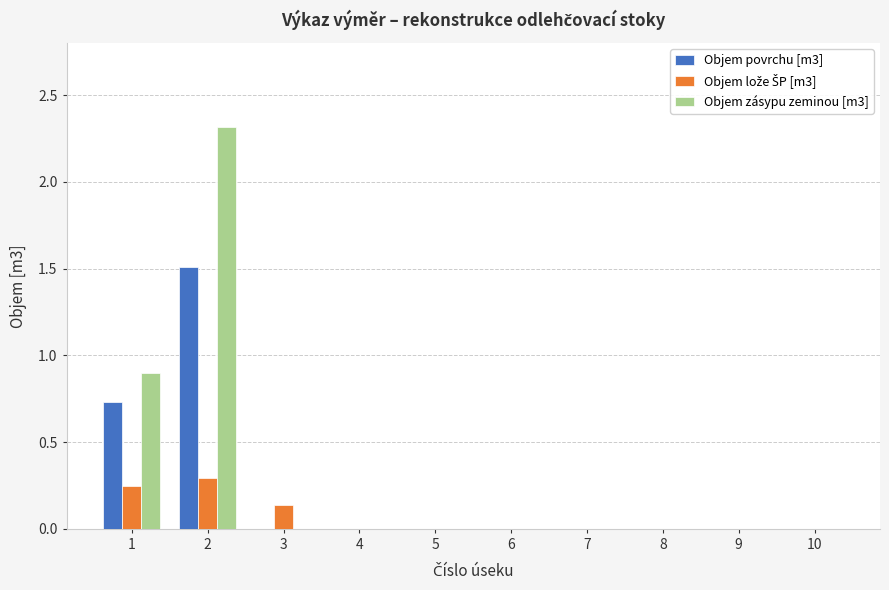

The value of Objem povrchu [m3] at 5 is 0.0. True or false?

True